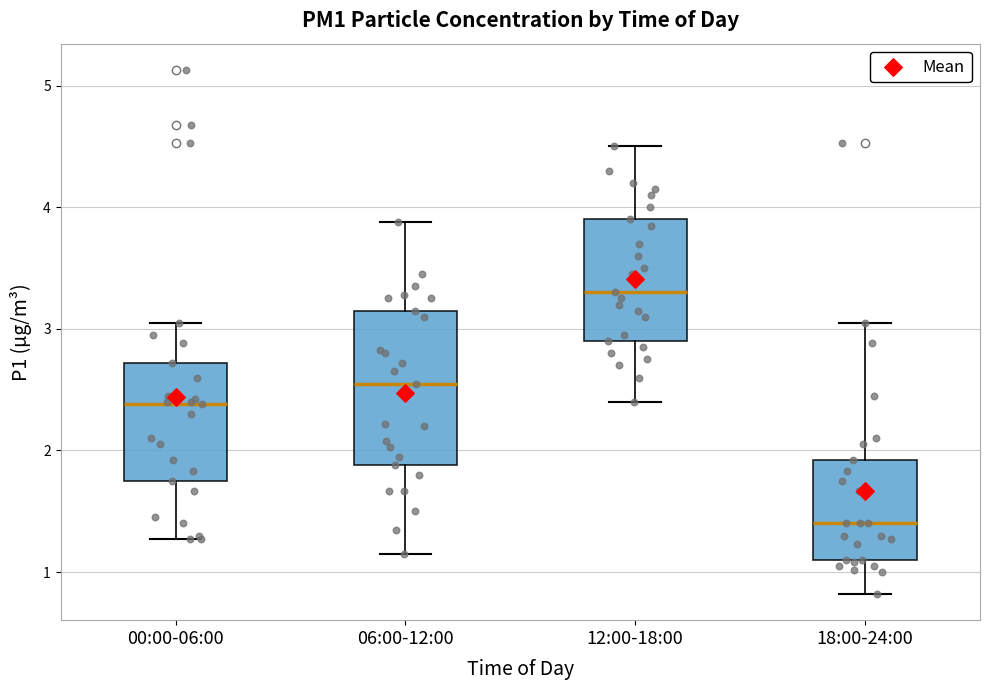

Reading left to right, transcribe this box plot: for each box, give where its median line is, the range the box spans, and where its two whiskers end, as read against the y-axis. The values are not printed on the chart, so give them approximately, as read against the axis.

00:00-06:00: median 2.4, box 1.8 to 2.7, whiskers 1.3 to 3.1
06:00-12:00: median 2.6, box 1.9 to 3.2, whiskers 1.2 to 3.9
12:00-18:00: median 3.3, box 2.9 to 3.9, whiskers 2.4 to 4.5
18:00-24:00: median 1.4, box 1.1 to 1.9, whiskers 0.8 to 3.1